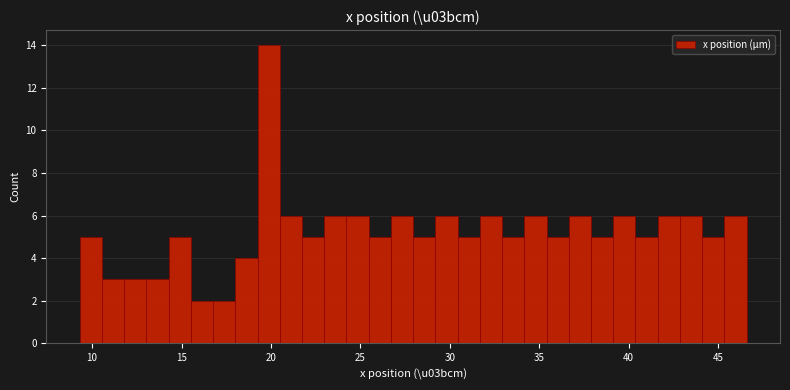

Read against the x-axis, roughly where is the centre of the tallest bar?

20.0